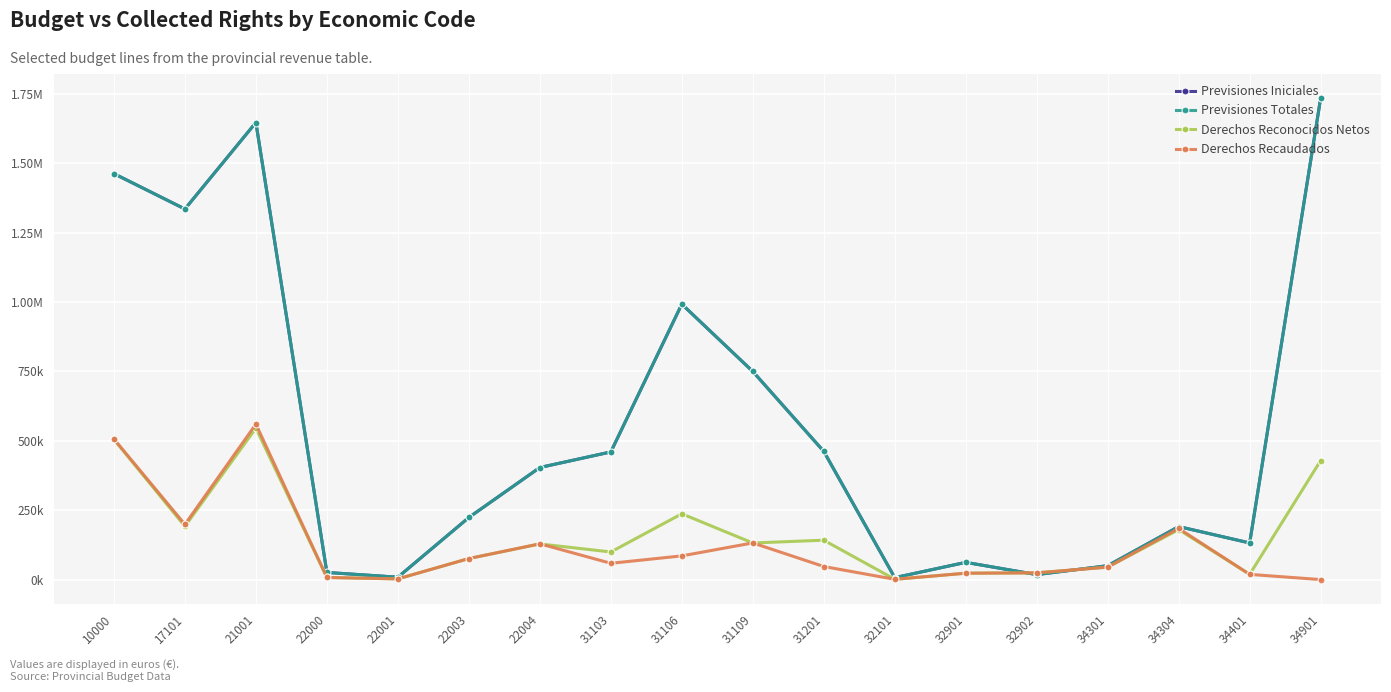

List the series in order of their peak value, lowest first.

Derechos Reconocidos Netos, Derechos Recaudados, Previsiones Iniciales, Previsiones Totales